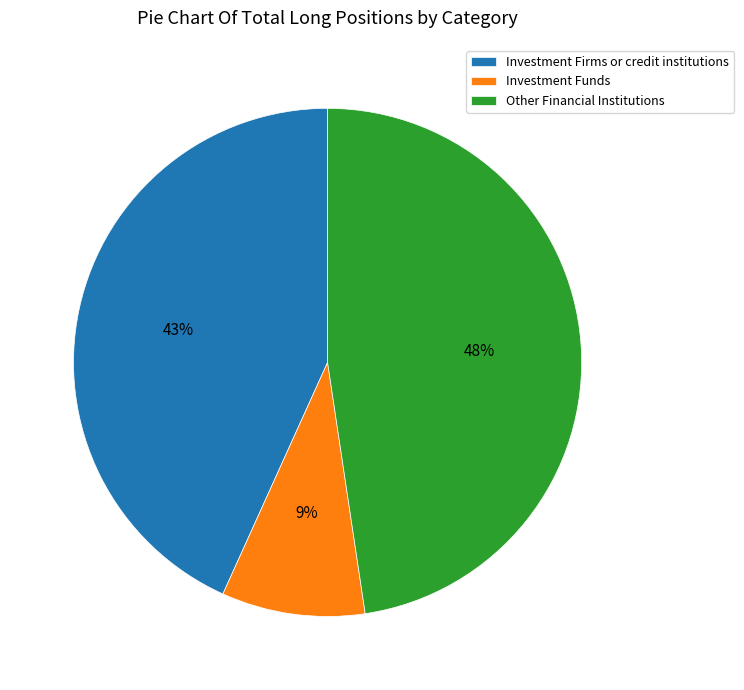

Rank the categories by value from lowest to highest.

Investment Funds, Investment Firms or credit institutions, Other Financial Institutions